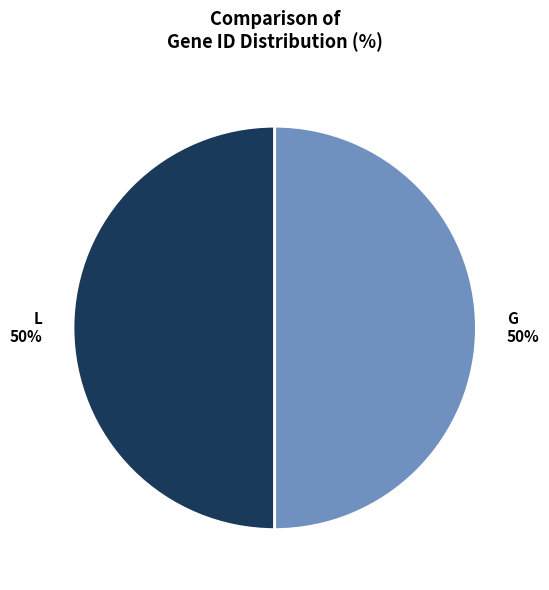

Approximately how many times larger is the value at L 50% compared to G 50%?

1.0